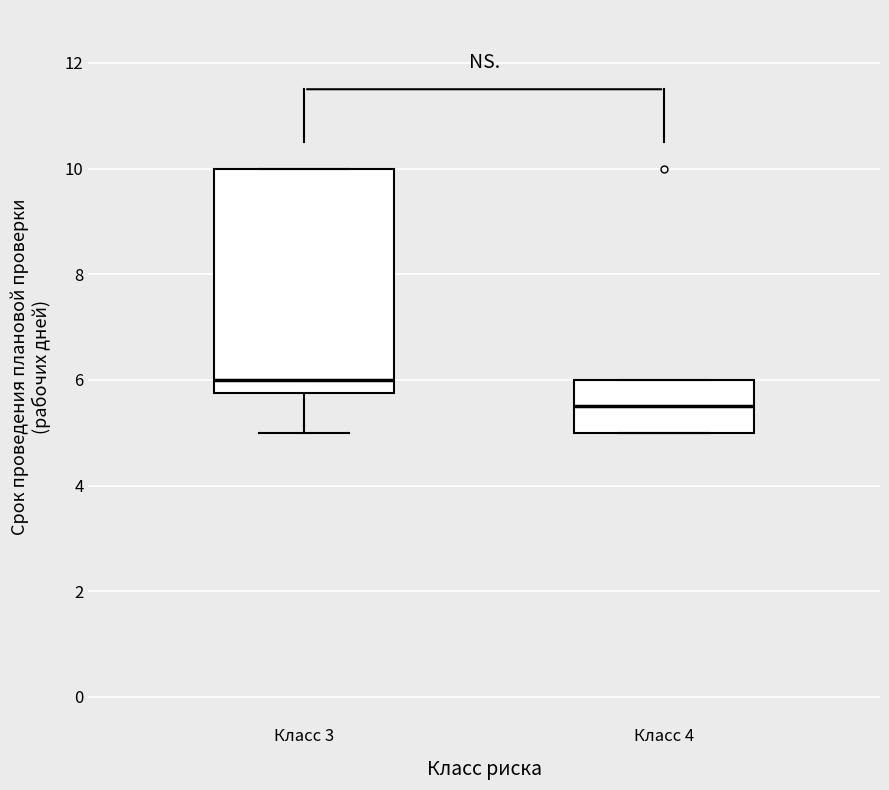

Where does the lower whisker of the box for Класс 3 end on the y-axis? The values are not printed on the chart, so give them approximately, as read against the axis.

5.0